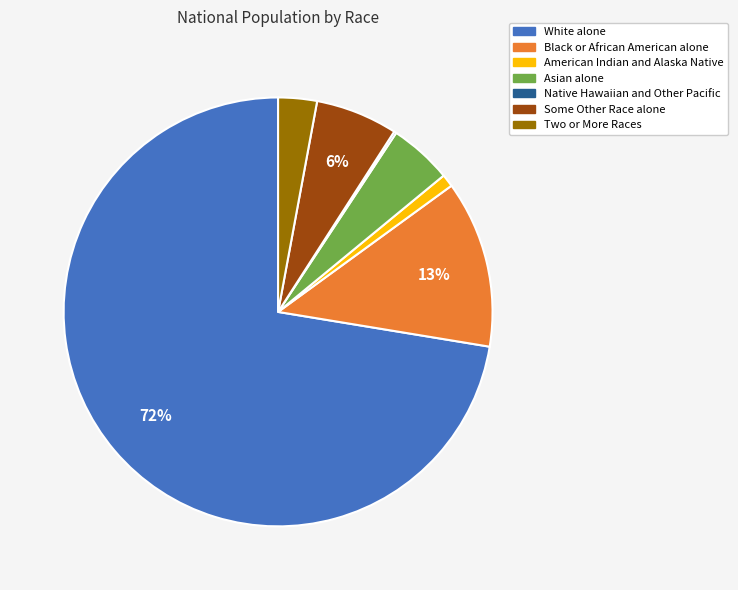

Which slice is the largest?

White alone